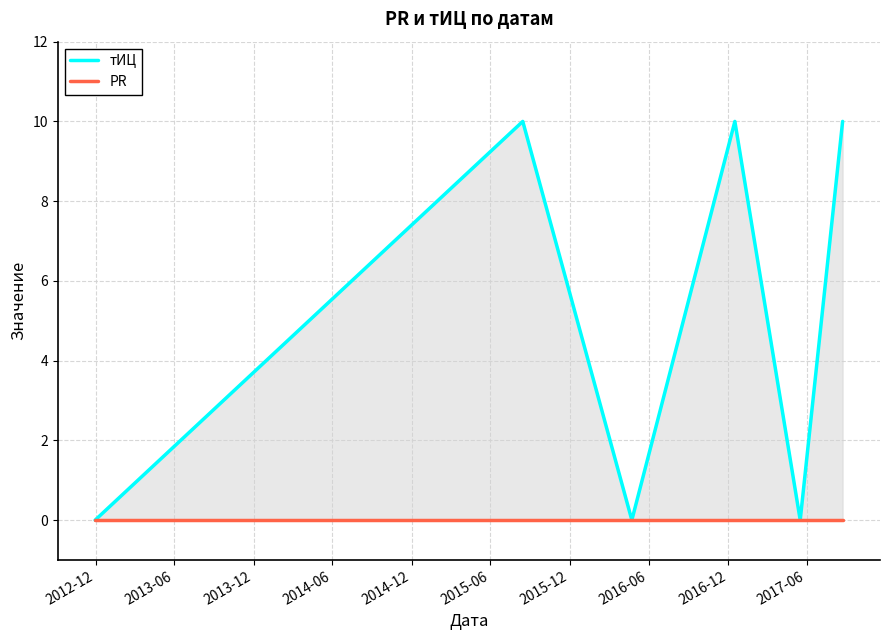

The тИЦ series shows -4 at 2012-12. True or false?

False